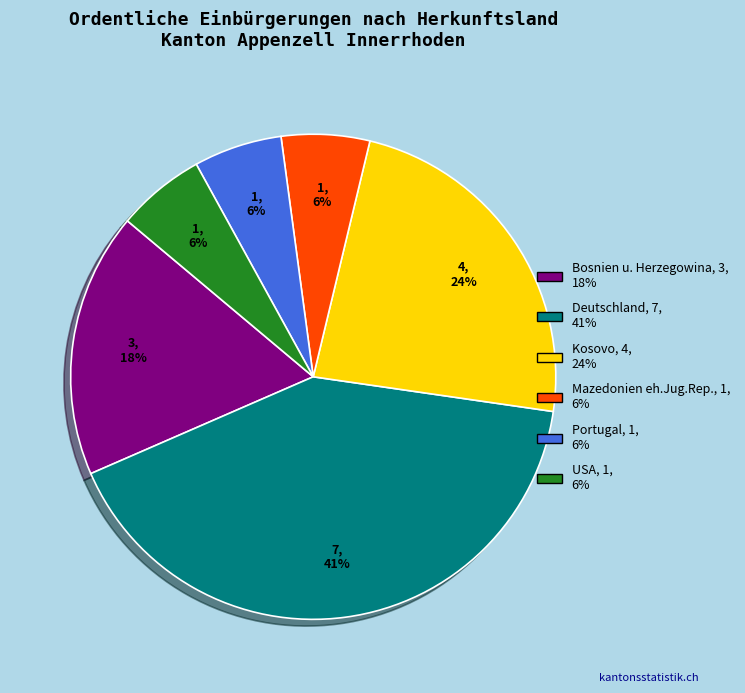

Is it true that Bosnien u. Herzegowina is 18% of the pie?

True